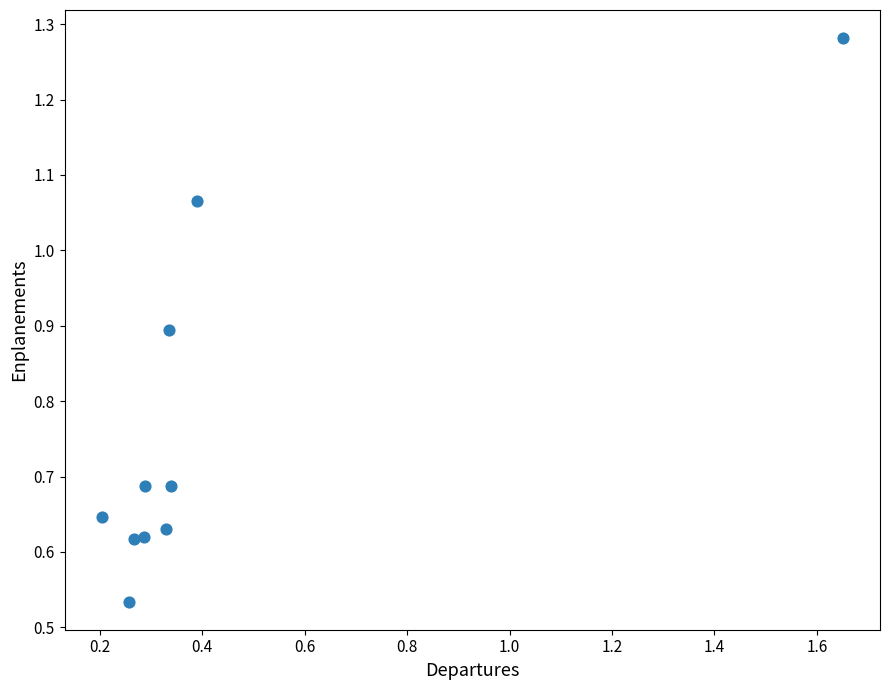

What is the average X value?

0.4